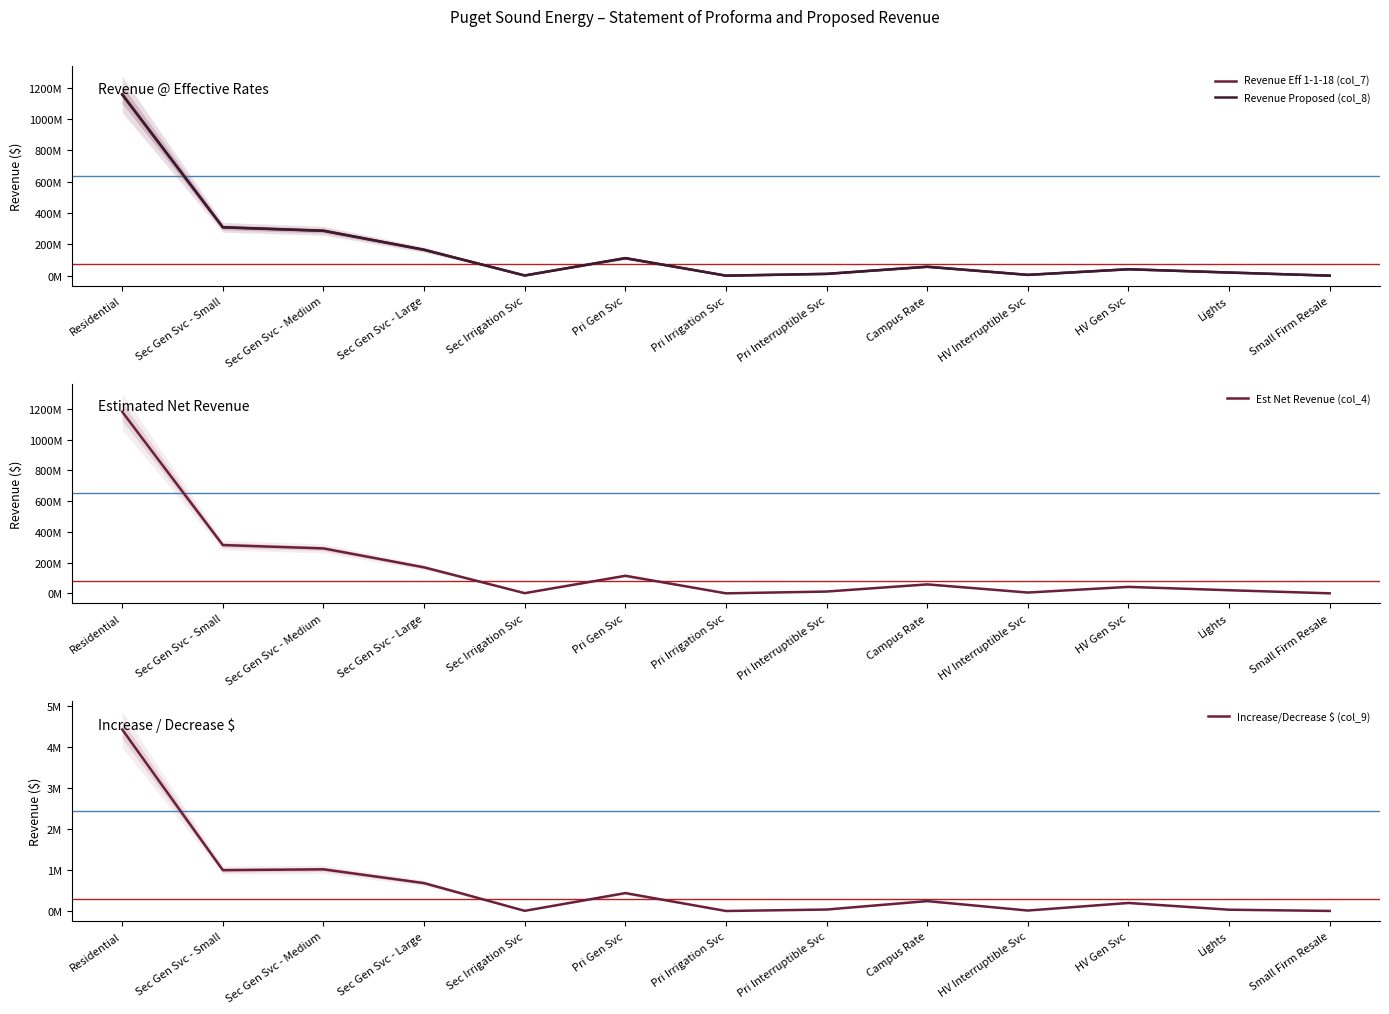

At which category is the sum across all series the highest?

Residential